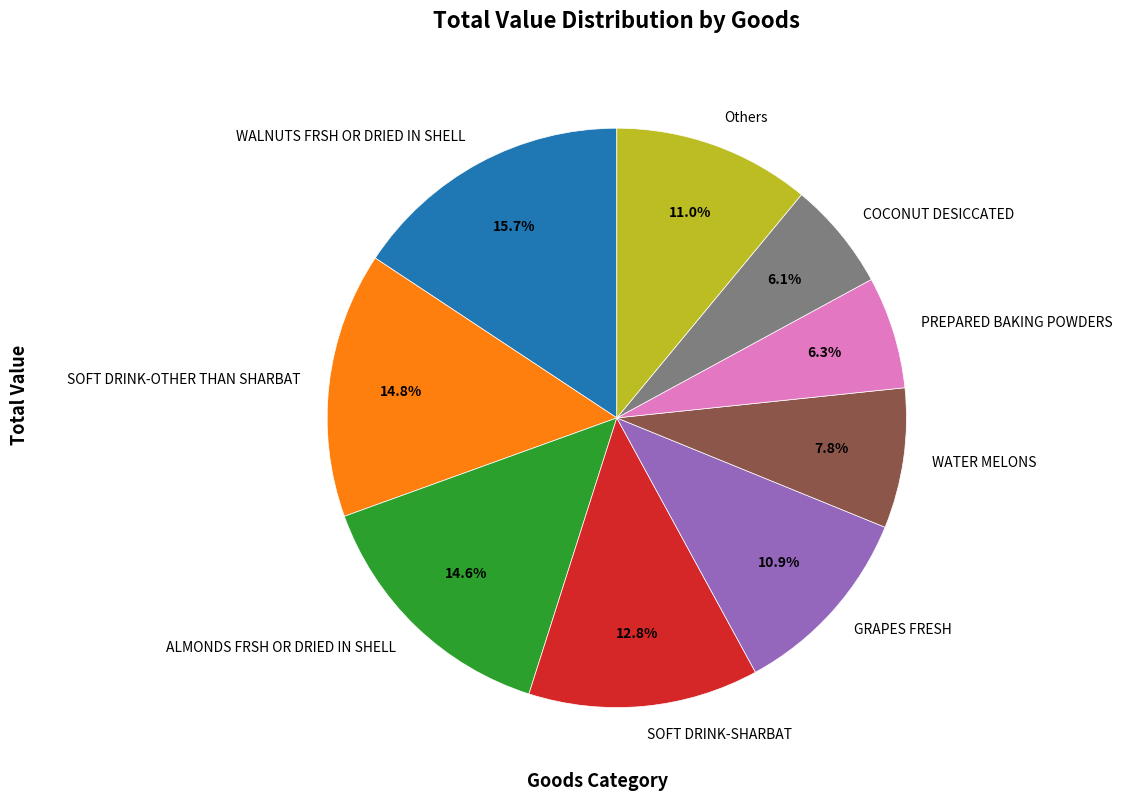

Does SOFT DRINK-SHARBAT account for over 50% of the chart?

No